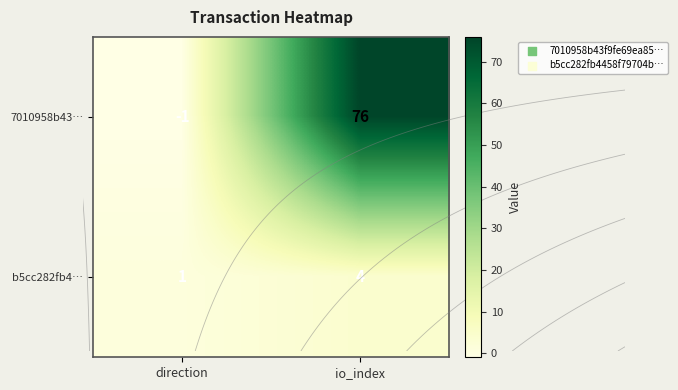

At which category is the sum across all series the highest?

io_index